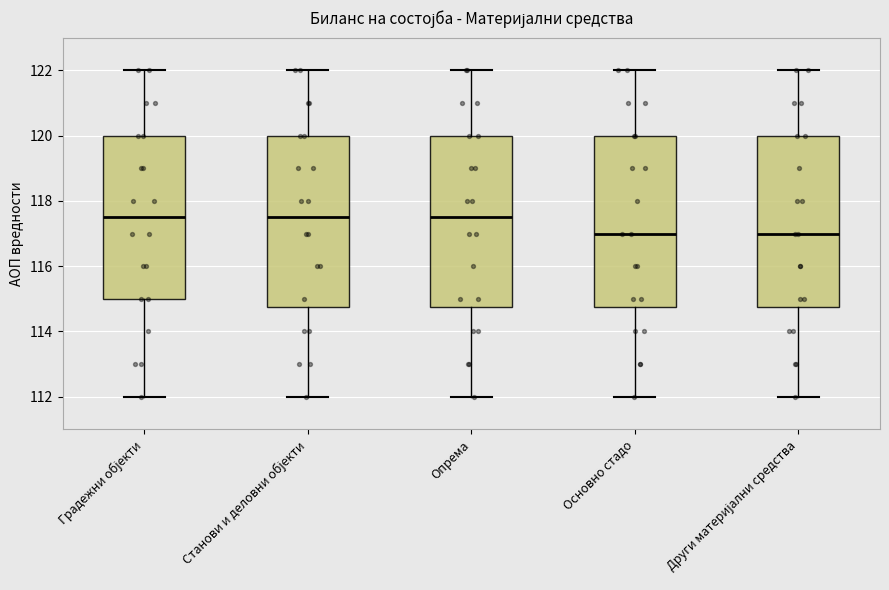

Reading left to right, read every box against the y-axis: the position of its median line, the range the box covers, and the ends of its whiskers. The values are not printed on the chart, so give them approximately, as read against the axis.

Градежни објекти: median 117.6, box 115.0 to 120.0, whiskers 112.0 to 122.0
Станови и деловни објекти: median 117.6, box 114.8 to 120.0, whiskers 112.0 to 122.0
Опрема: median 117.6, box 114.8 to 120.0, whiskers 112.0 to 122.0
Основно стадо: median 117.0, box 114.8 to 120.0, whiskers 112.0 to 122.0
Други материјални средства: median 117.0, box 114.8 to 120.0, whiskers 112.0 to 122.0